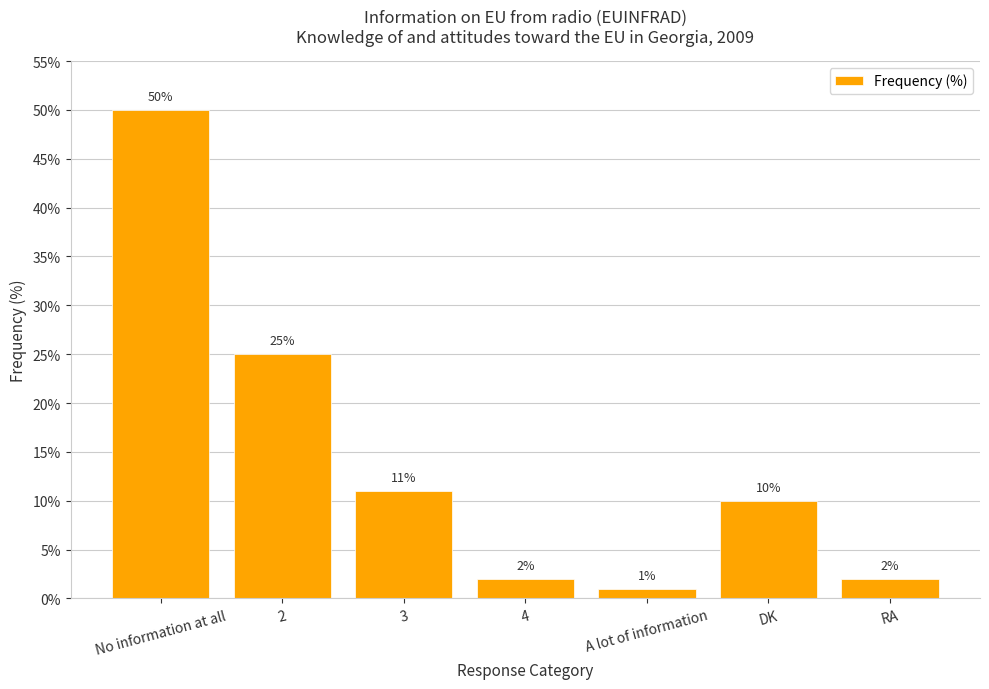

Read the value at No information at all, to the nearest 10.

50